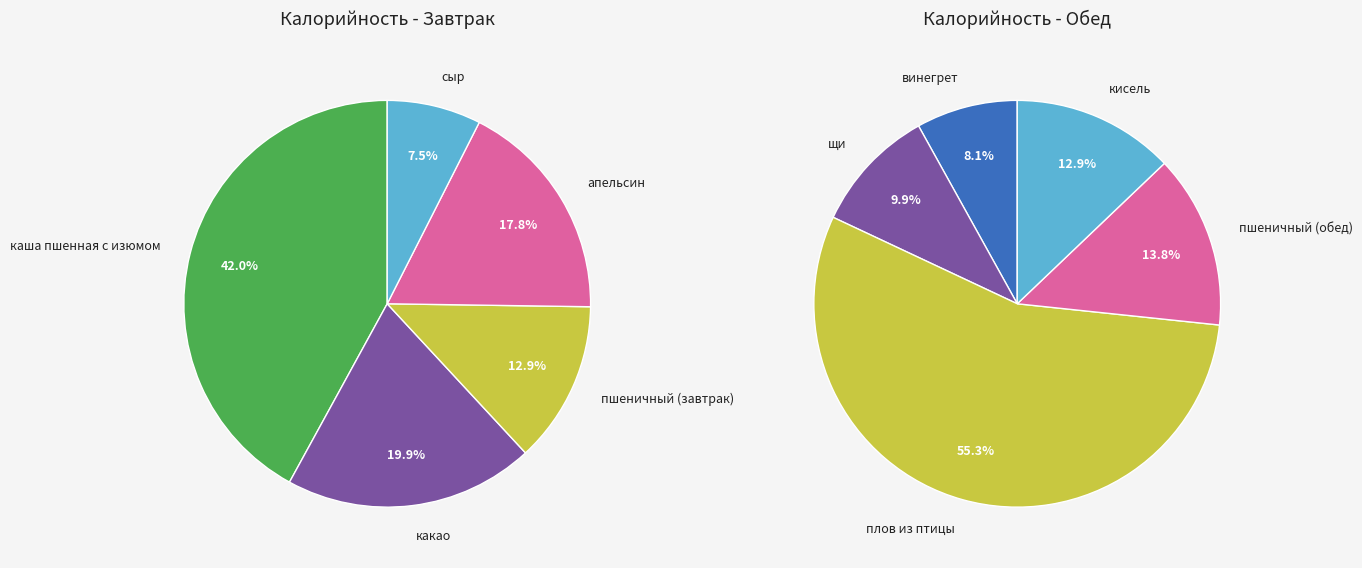

To the nearest percent, what is the difference between the 2 and 3 slice percentages?

42%